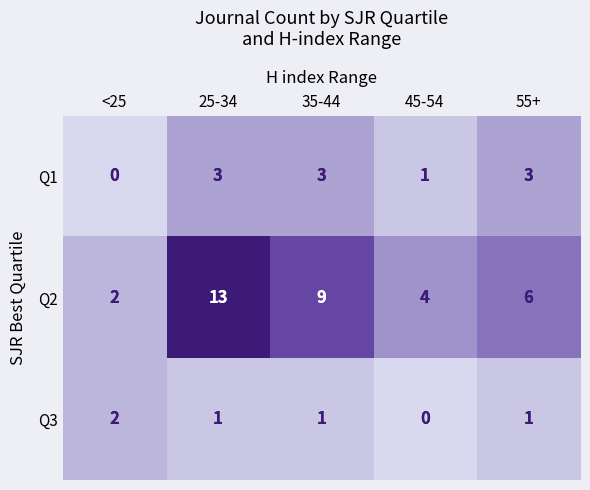

Reading left to right, extract all data points from this chart.

Q1: <25=0	25-34=3	35-44=3	45-54=1	55+=3
Q2: <25=2	25-34=13	35-44=9	45-54=4	55+=6
Q3: <25=2	25-34=1	35-44=1	45-54=0	55+=1